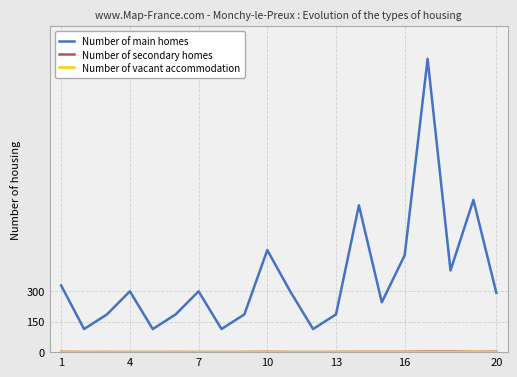

What is the greatest value displayed?

1440.9